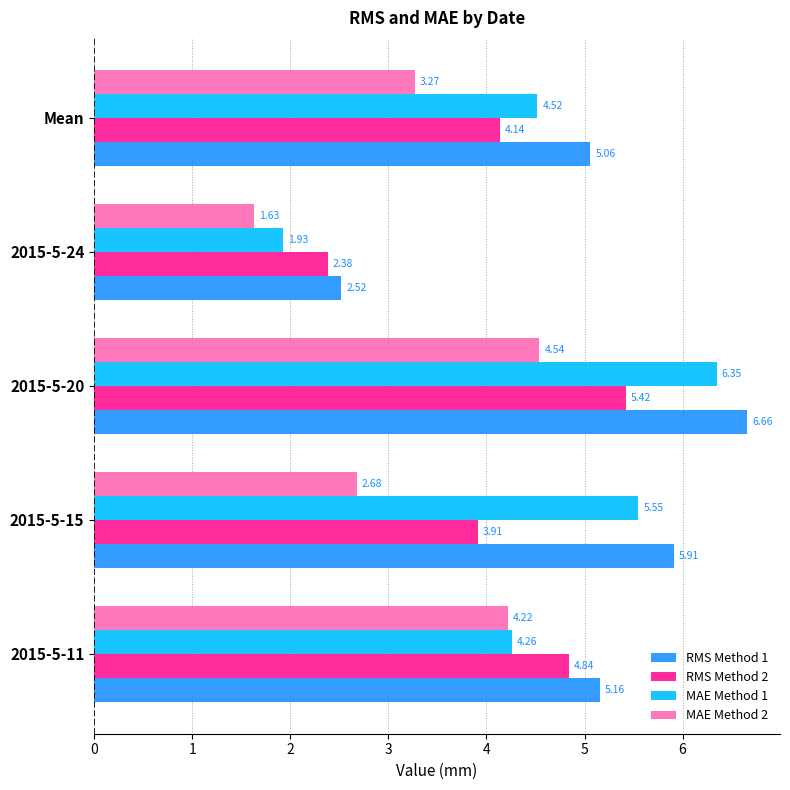

Rank the categories by RMS Method 2 value from highest to lowest.

2015-5-20, 2015-5-11, Mean, 2015-5-15, 2015-5-24